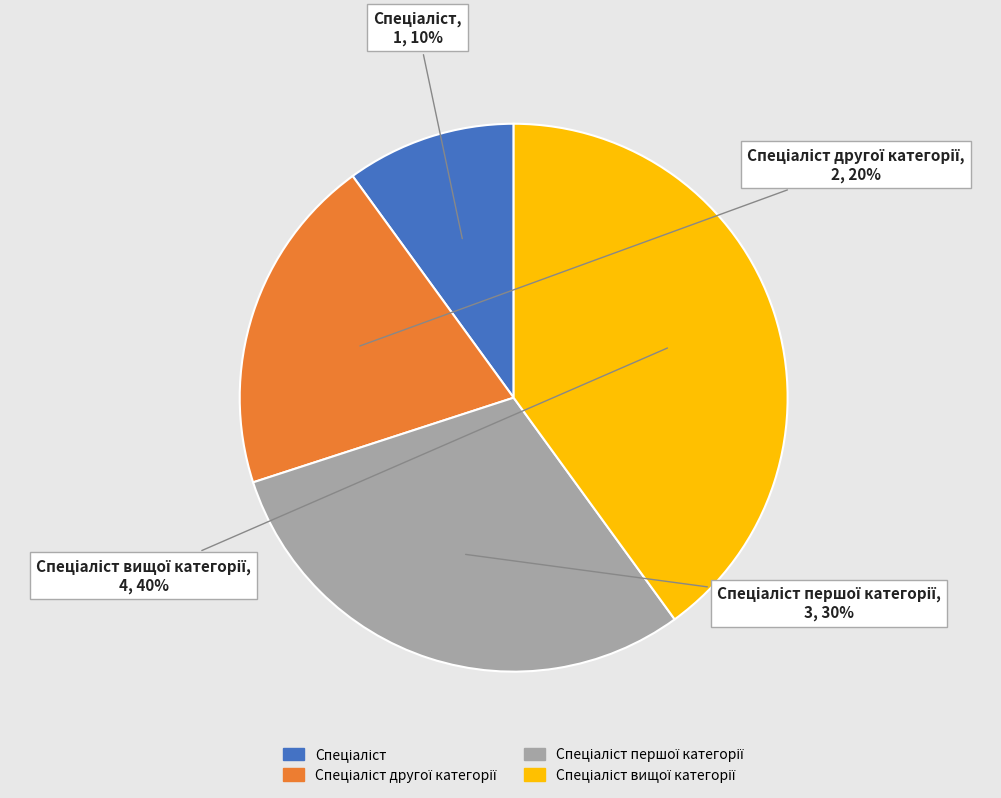

To the nearest percent, what is the difference between the largest and smallest slice percentages?

30%